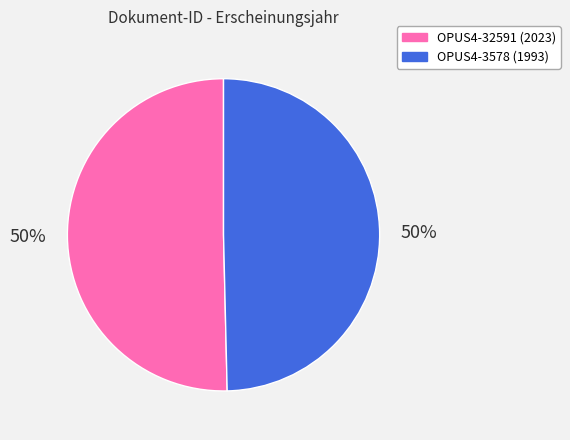

Is the sum of OPUS4-3578 (1993) and OPUS4-32591 (2023) greater than half?

Yes